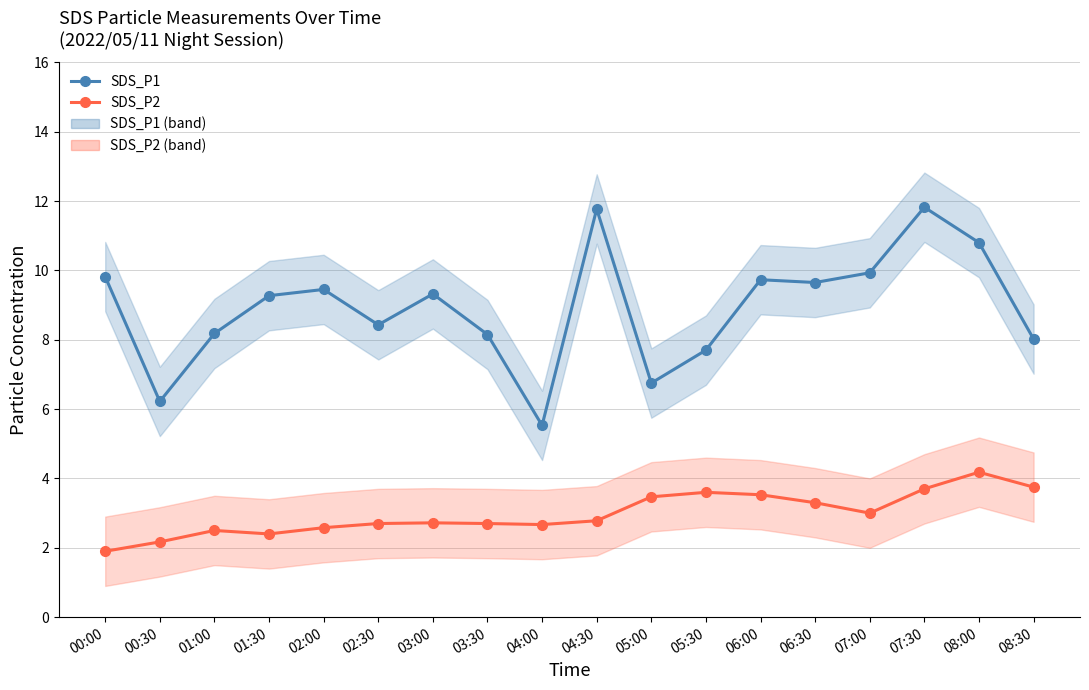

What are all the series names shown in the legend?

SDS_P1, SDS_P2